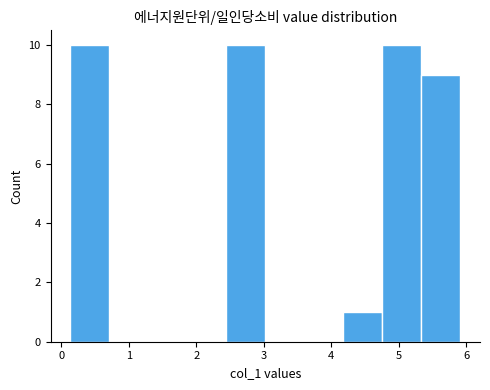

Reading left to right, transcribe this chart: for each bar, give the range it covers on the x-axis and its height. Neither the bar edges nor the heights are printed on the chart, so give them approximately, as read against the axes.

0.1 to 0.7: 10
0.7 to 1.3: 0
1.3 to 1.9: 0
1.9 to 2.4: 0
2.4 to 3.0: 10
3.0 to 3.6: 0
3.6 to 4.2: 0
4.2 to 4.8: 1
4.8 to 5.3: 10
5.3 to 5.9: 9